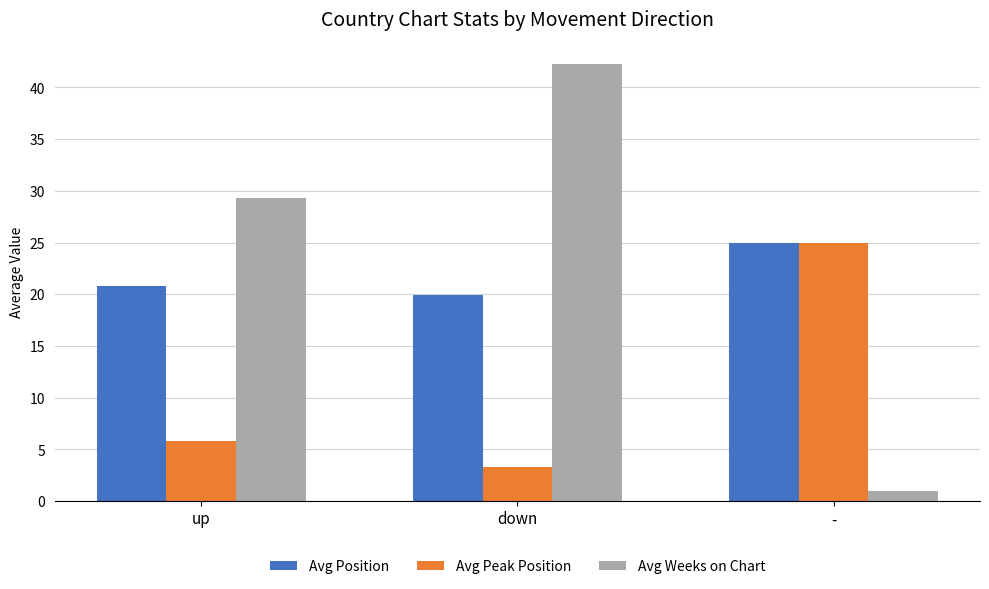

Rank the series by their average value, from highest to lowest.

Avg Weeks on Chart, Avg Position, Avg Peak Position